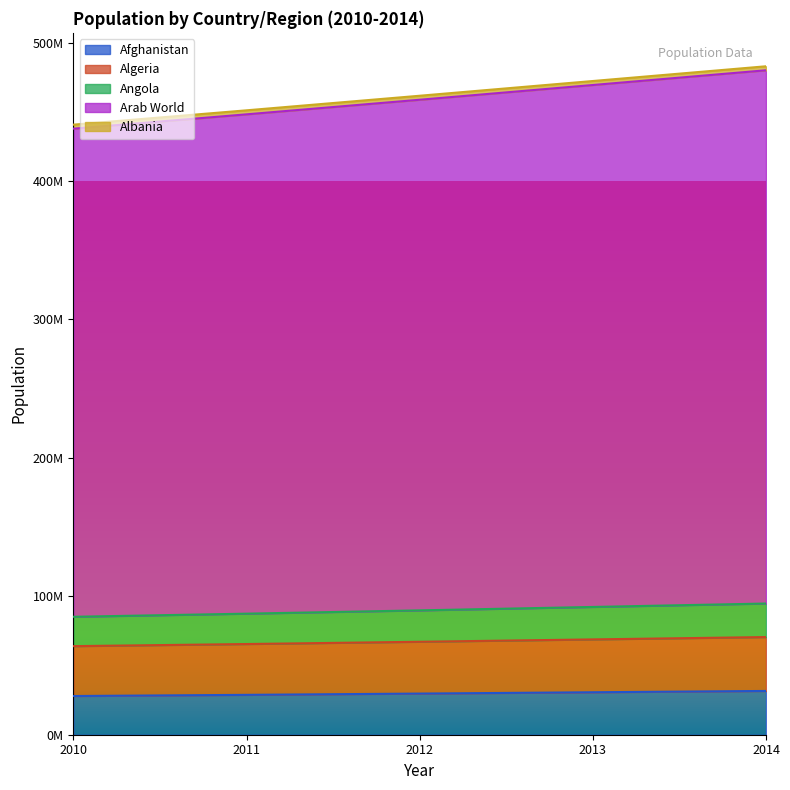

Which has a higher value, 2012 or 2014?

2014